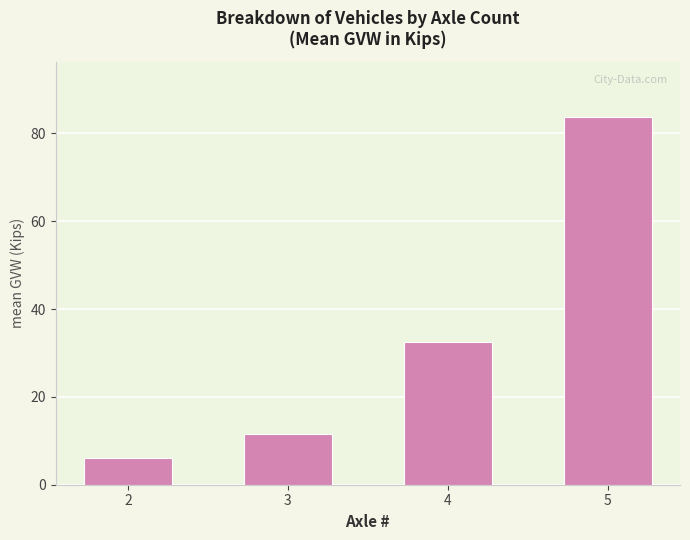

What is the ratio of the value at 5 to the value at 2?

13.9